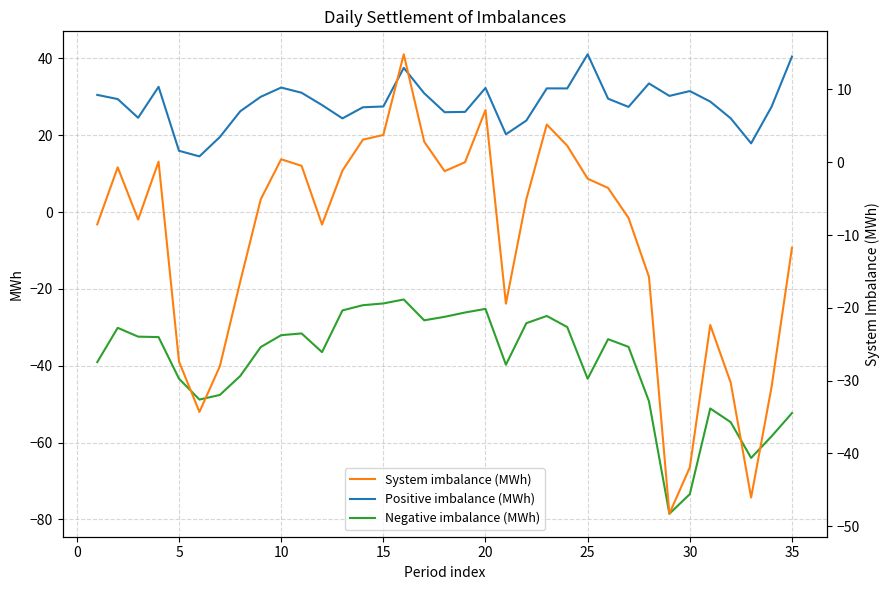

True or false: Positive imbalance (MWh) and Negative imbalance (MWh) intersect in this chart.

False